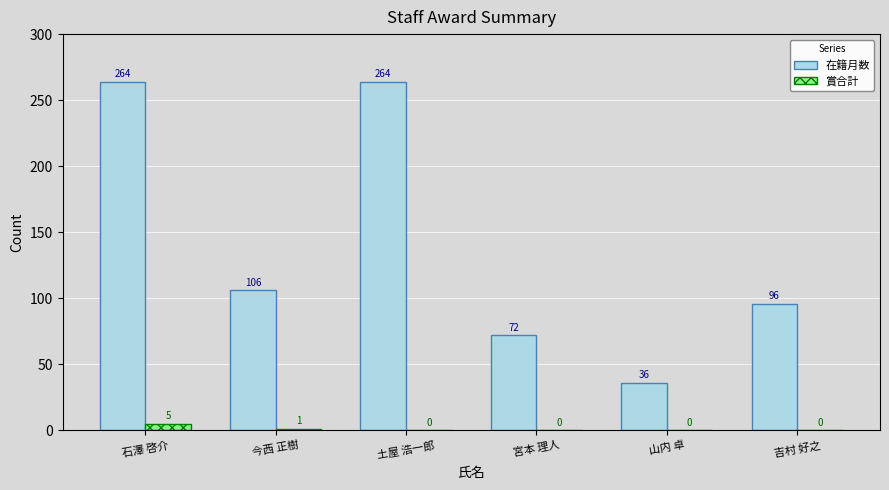

Count the number of categories in the chart.

6